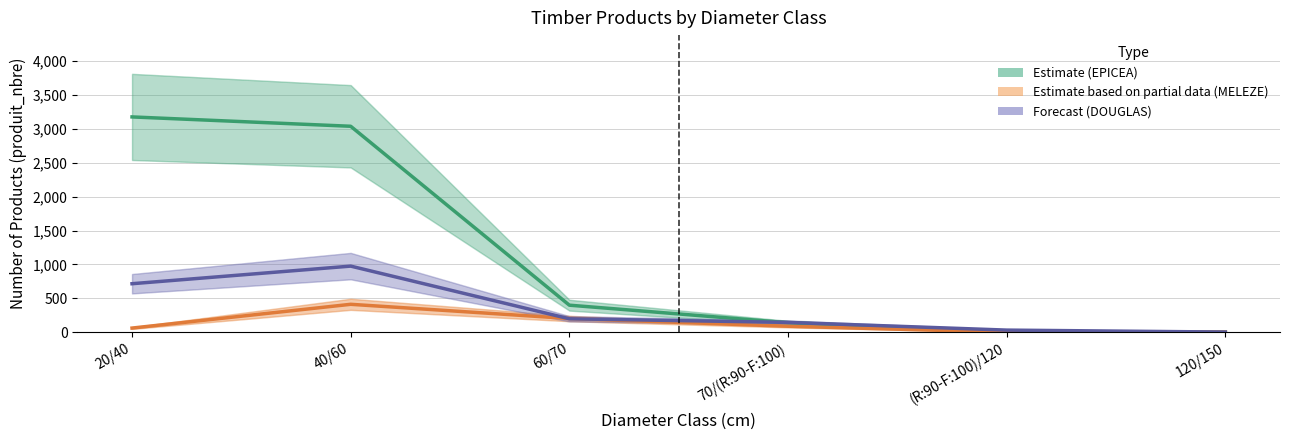

Reading left to right, extract all data points from this chart.

EPICEA (produit_nbre): 20/40=3178	40/60=3040	60/70=398	70/(R:90-F:100)=139	(R:90-F:100)/120=6	120/150=0
MELEZE DU JAPON (produit_nbre): 20/40=60	40/60=411	60/70=201	70/(R:90-F:100)=87	(R:90-F:100)/120=0	120/150=0
DOUGLAS (produit_nbre): 20/40=715	40/60=975	60/70=197	70/(R:90-F:100)=144	(R:90-F:100)/120=30	120/150=1